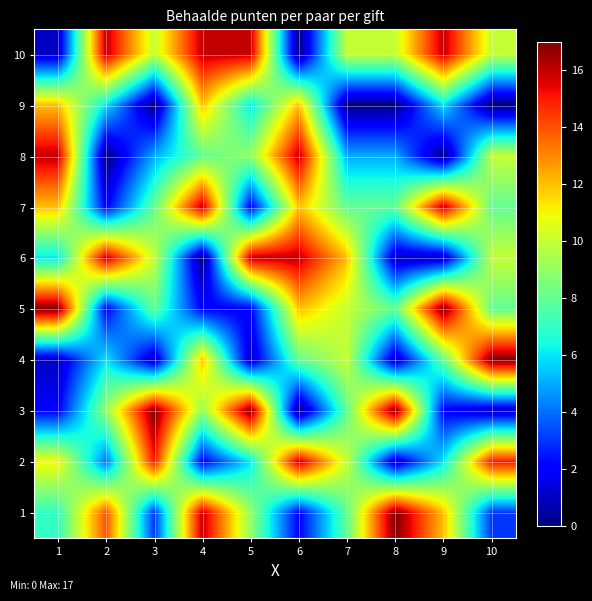

Reading right to left, what are all the values shown in this chart?

1: 10=3	9=12	8=17	7=8	6=2	5=9	4=16	3=3	2=14	1=7
2: 10=15	9=6	8=1	7=10	6=16	5=6	4=2	3=15	2=4	1=11
3: 10=1	9=2	8=17	7=8	6=0	5=17	4=9	3=17	2=9	1=2
4: 10=17	9=8	8=1	7=10	6=8	5=1	4=12	3=1	2=6	1=1
5: 10=8	9=17	8=8	7=10	6=12	5=2	4=2	3=8	2=2	1=17
6: 10=10	9=1	8=1	7=12	6=16	5=16	4=0	3=10	2=16	1=6
7: 10=8	9=16	8=8	7=8	6=12	5=2	4=16	3=8	2=2	1=12
8: 10=10	9=0	8=5	7=5	6=16	5=9	4=8	3=5	2=0	1=16
9: 10=0	9=6	8=0	7=0	6=12	5=6	4=12	3=0	2=6	1=12
10: 10=10	9=16	8=10	7=10	6=0	5=16	4=16	3=10	2=16	1=1